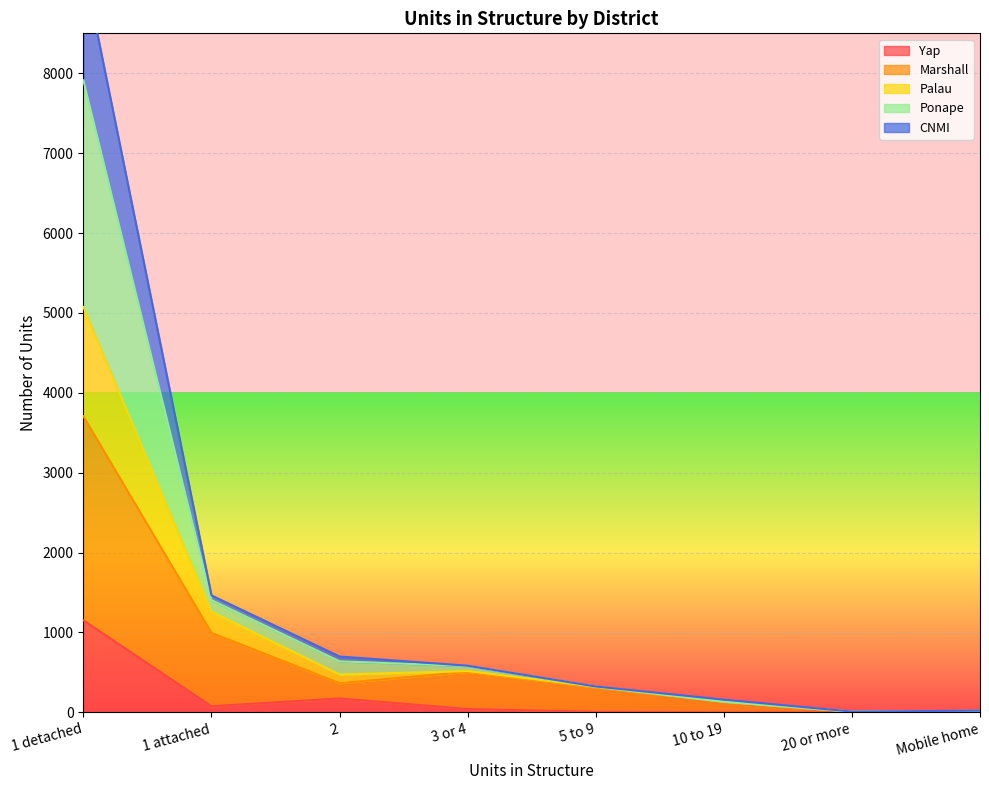

What is the maximum value for Yap?

1152